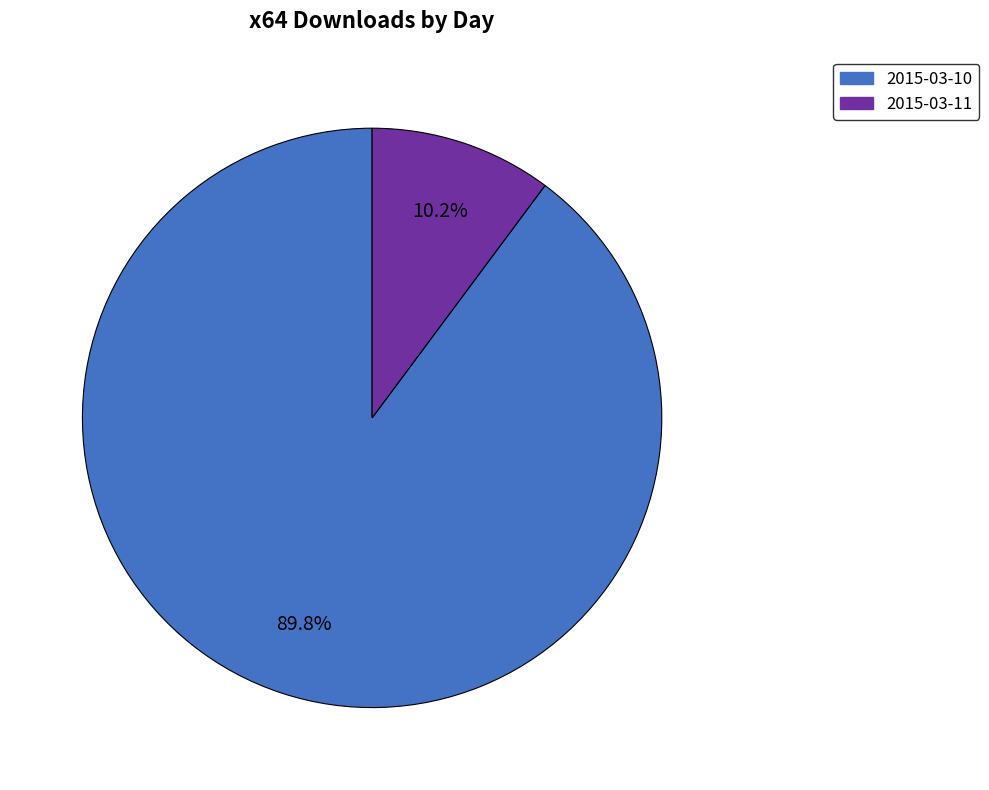

What percentage is the 2015-03-10 slice, to the nearest percent?

90%